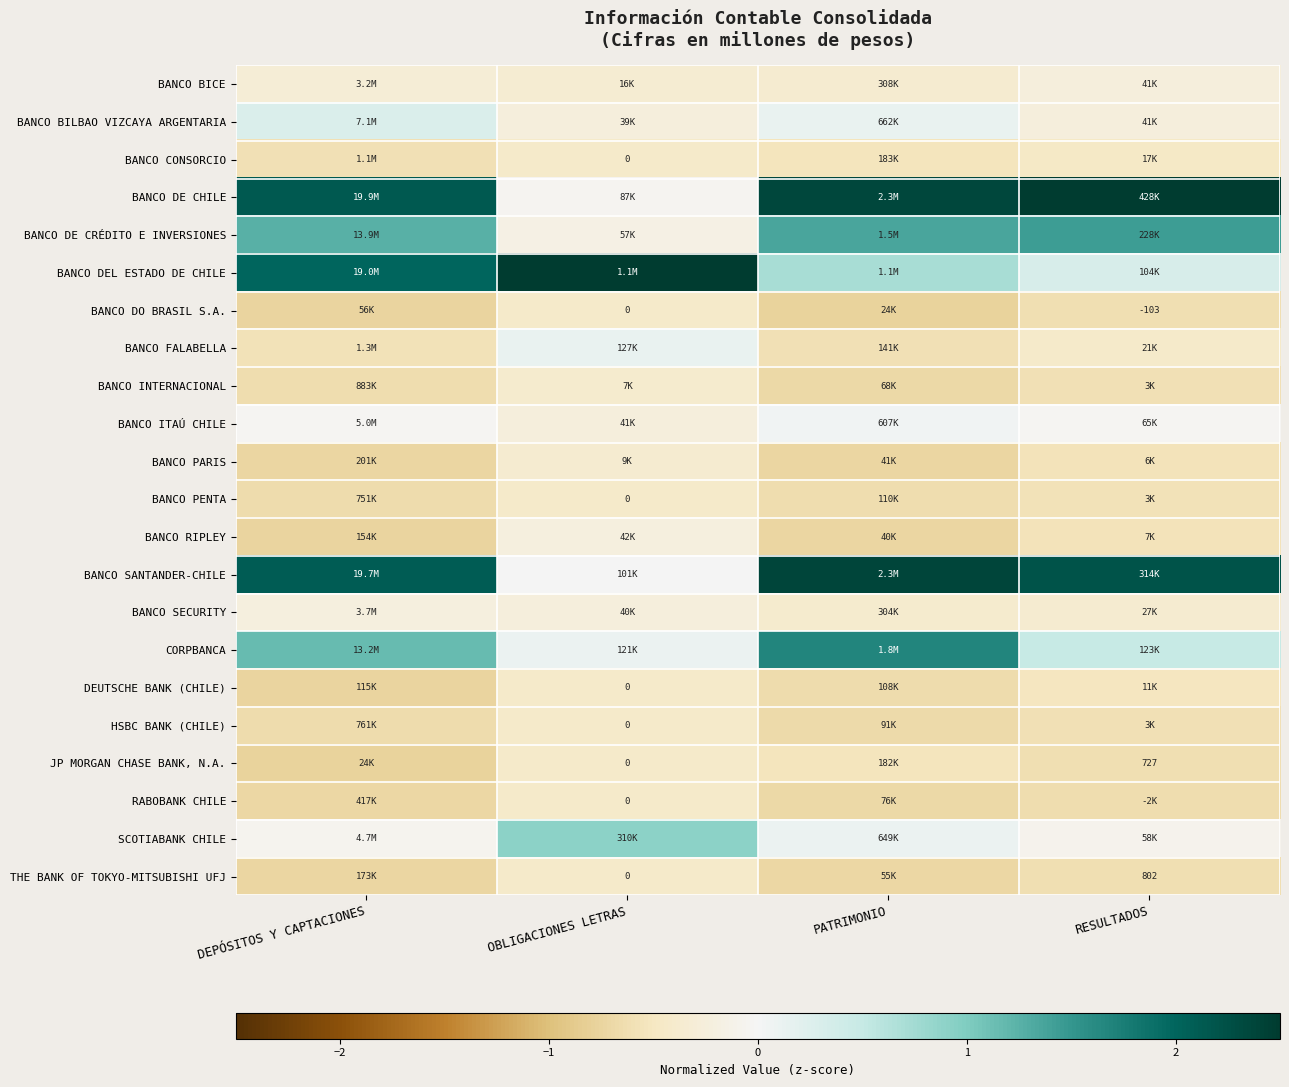

What is the average value of the BANCO DO BRASIL S.A. series?

-0.6